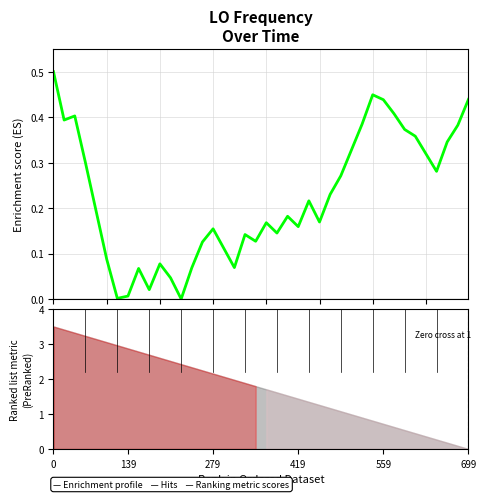

Is it true that the value at 279 is 0.1?

False